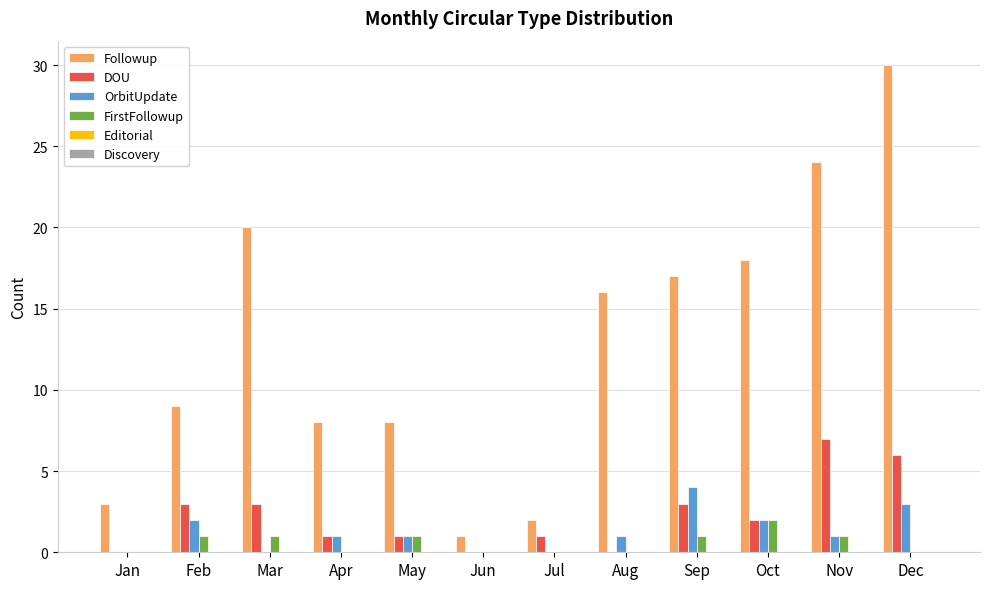

What is the total value across all series at Nov?

33